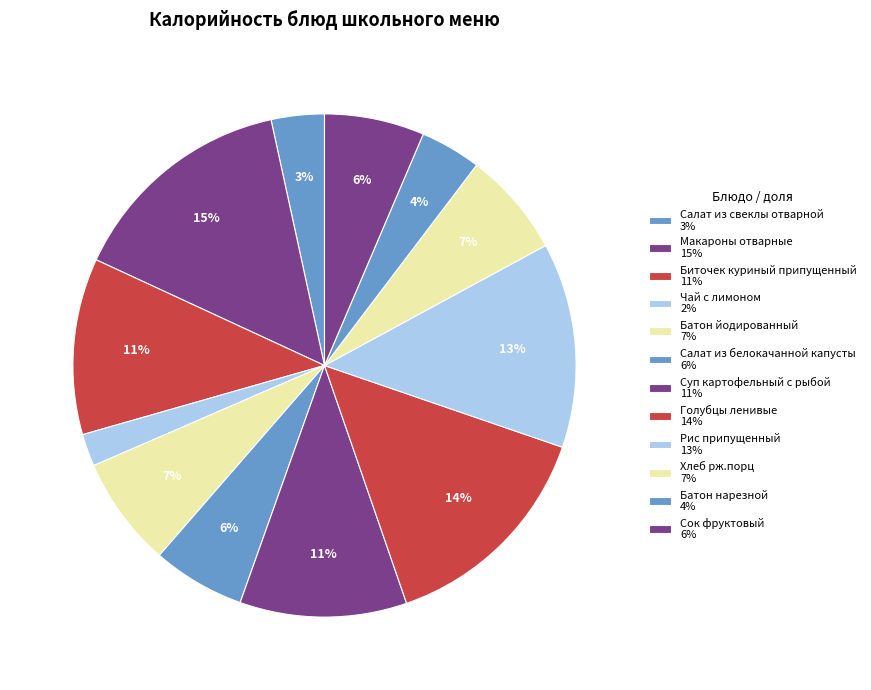

What is the smallest slice in the pie chart?

Чай с лимоном